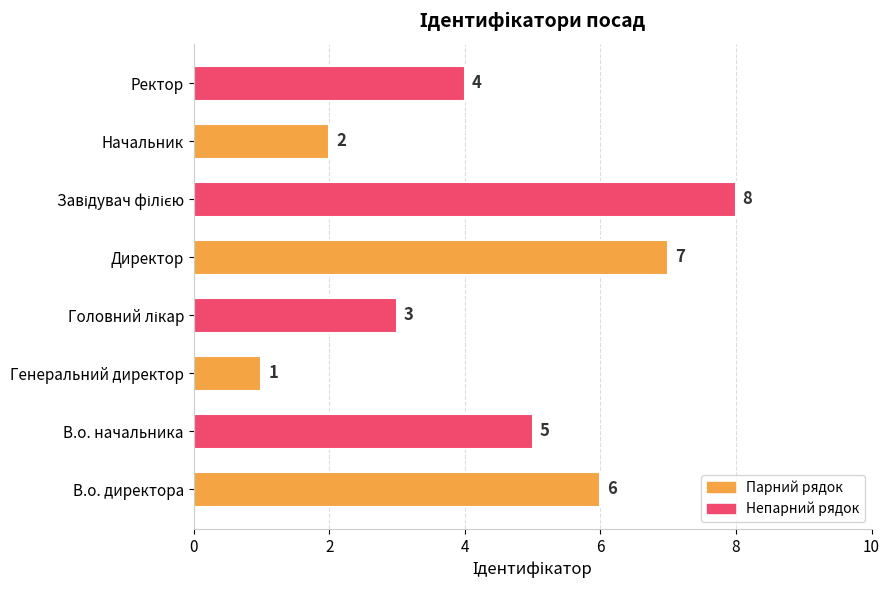

Reading bottom to top, extract all data points from this chart.

6	5	1	3	7	8	2	4